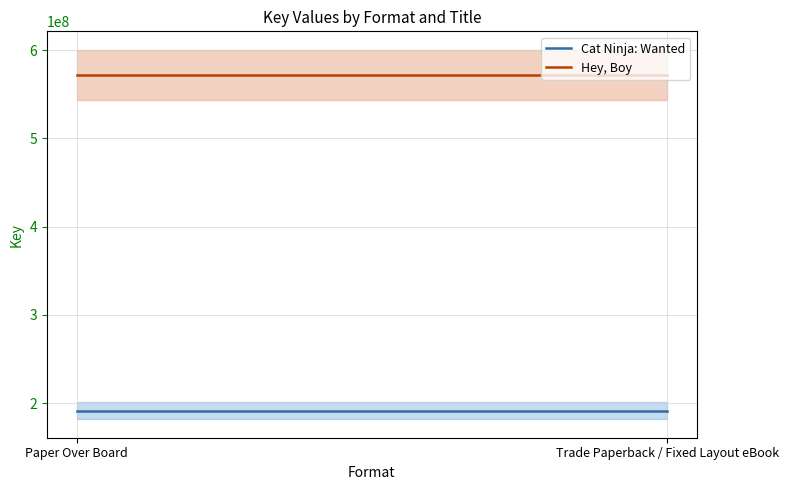

Which has a higher value, Paper Over Board or Trade Paperback / Fixed Layout eBook?

Paper Over Board